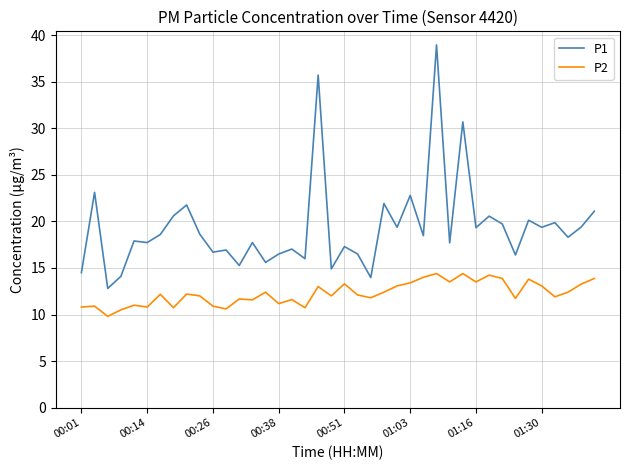

What are all the series names shown in the legend?

P1, P2